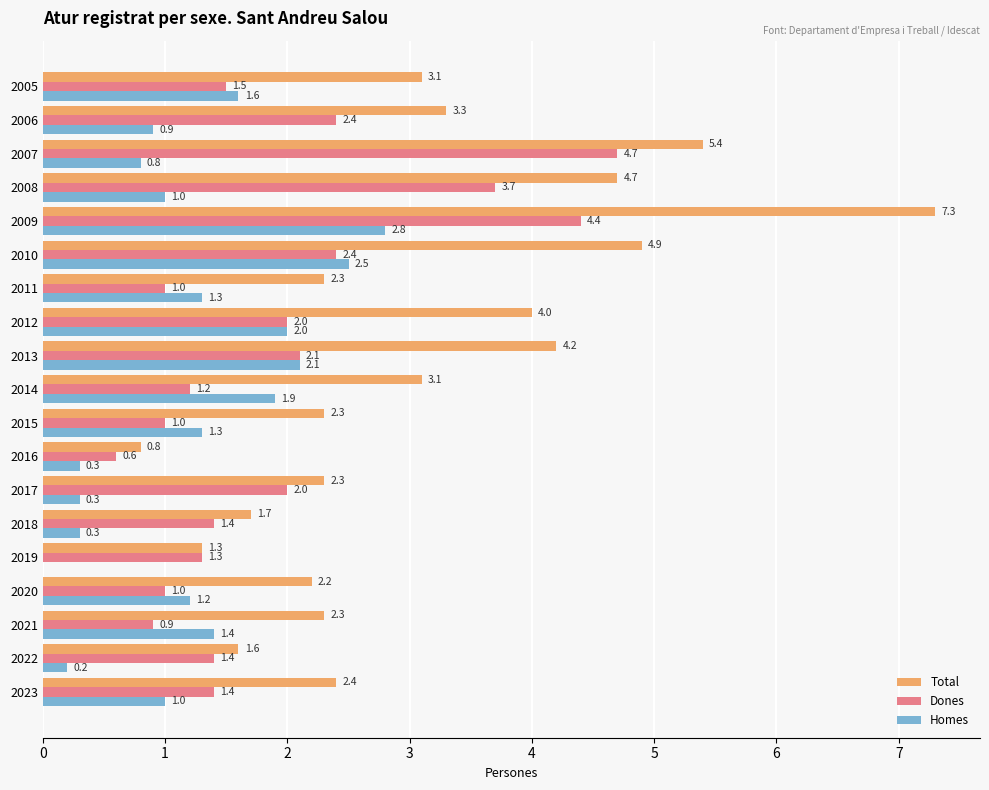

What are all the series names shown in the legend?

Total, Dones, Homes